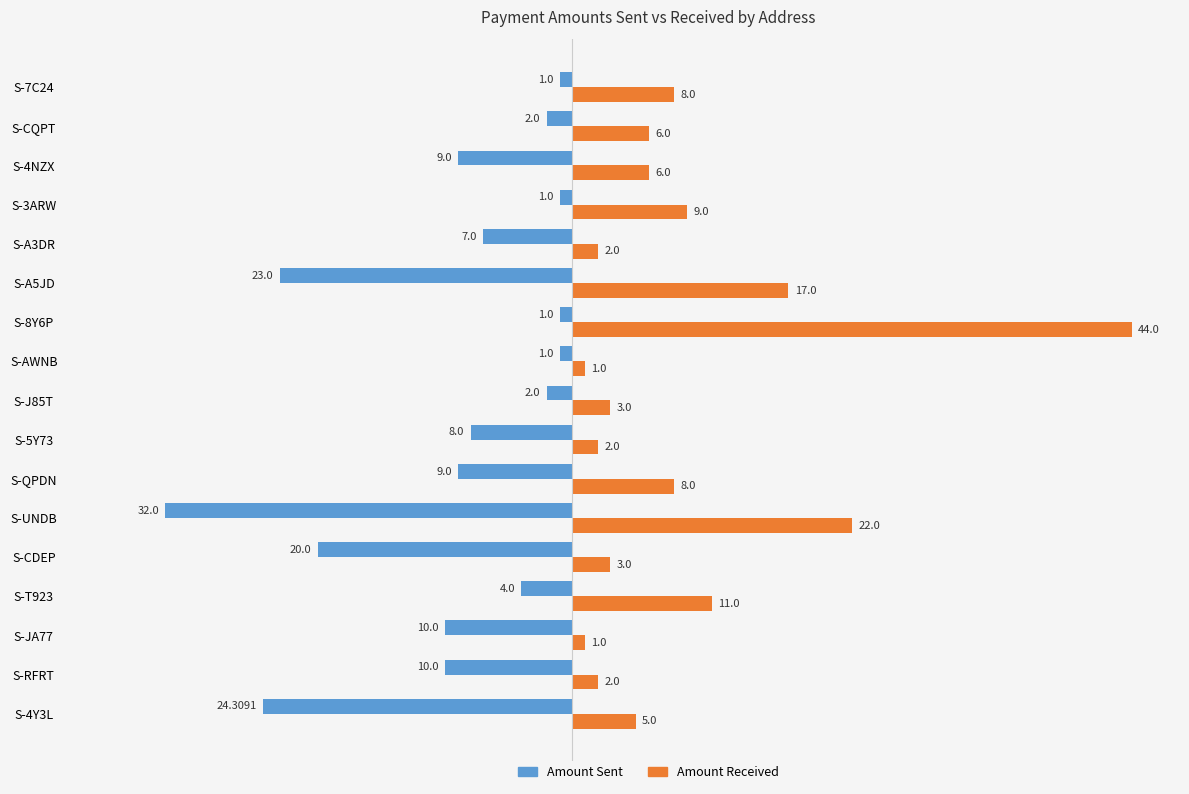

What is the difference between the highest and lowest values at S-3ARW?

10.0